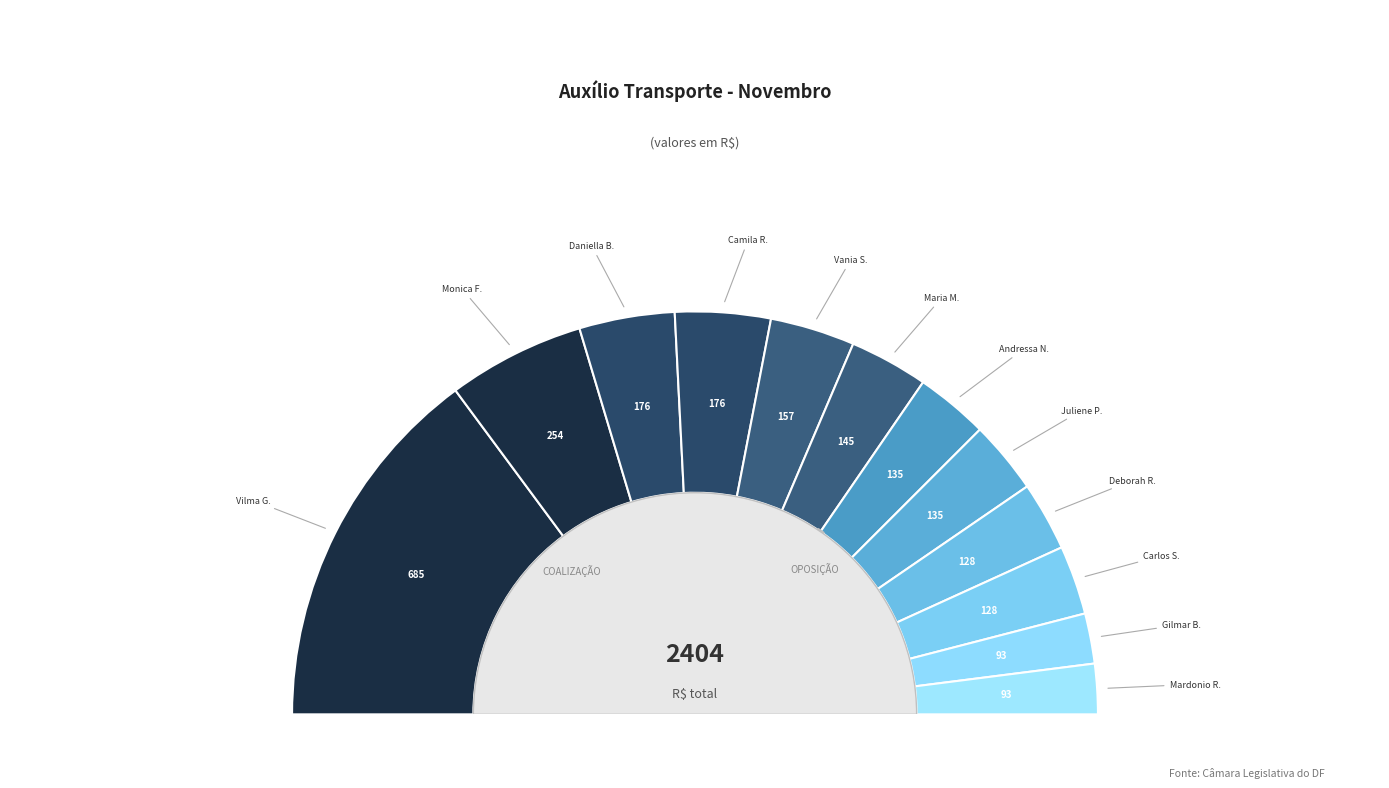

To the nearest percent, what portion does DANIELLA VASCONCELOS SANTANA BRITO represent?

8%